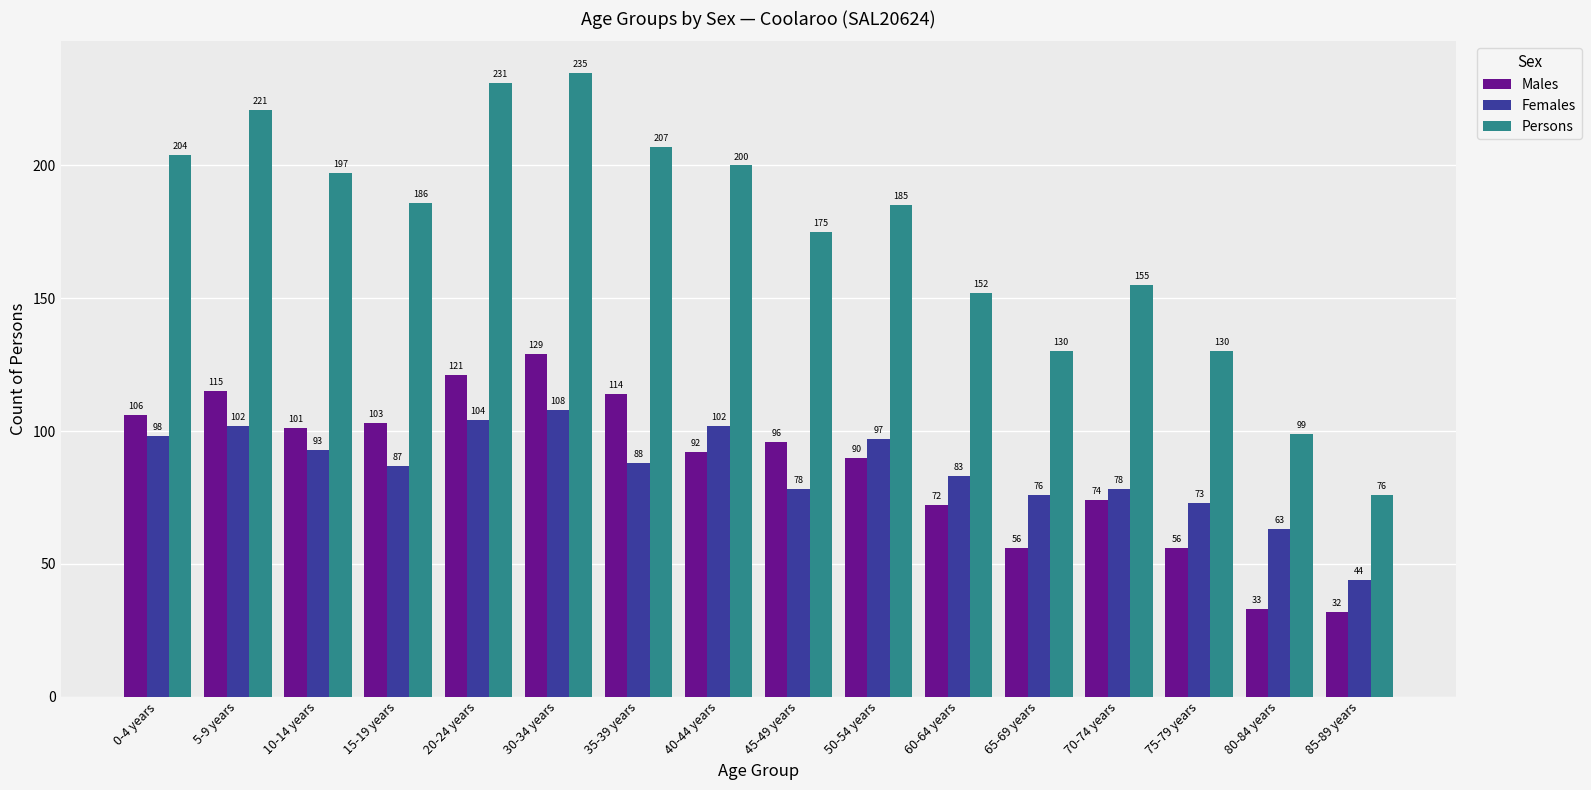

Which series has the largest total across all categories?

Persons